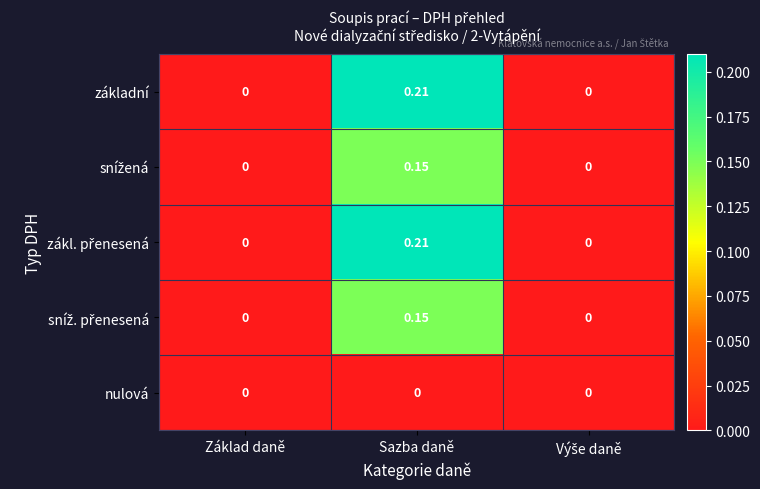

Which label corresponds to the largest value in the chart?

Sazba daně